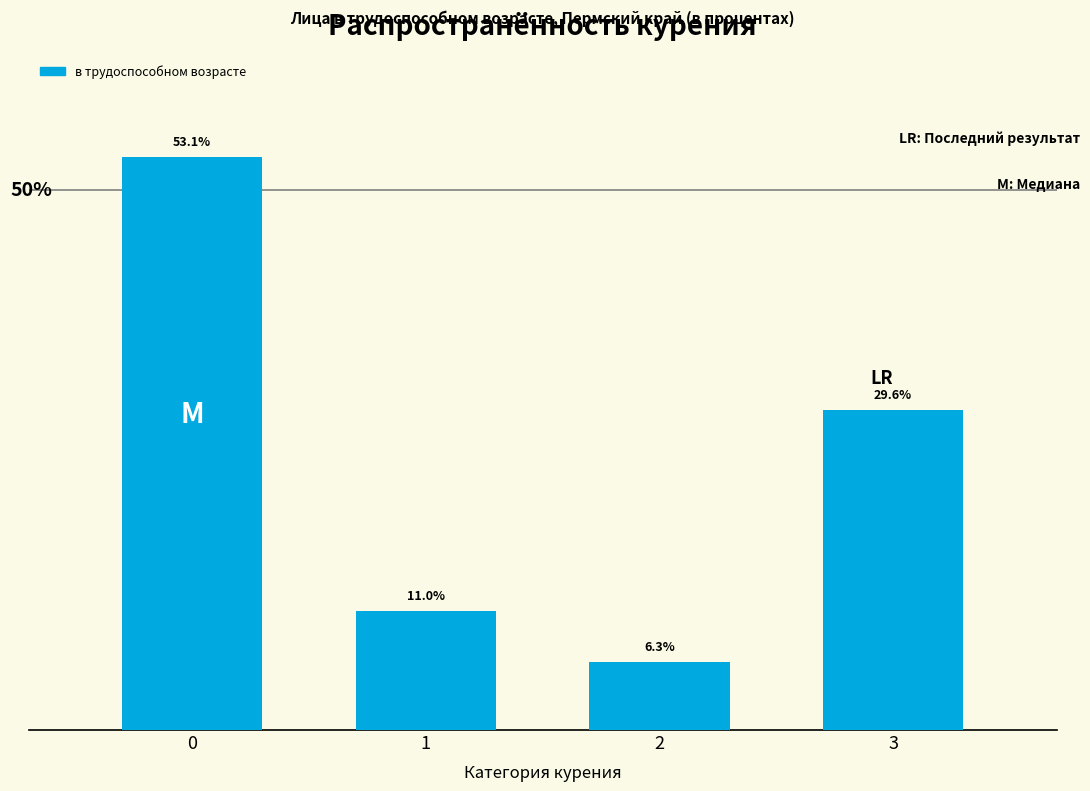

List the labels in order of value, smallest first.

2, 1, 3, 0